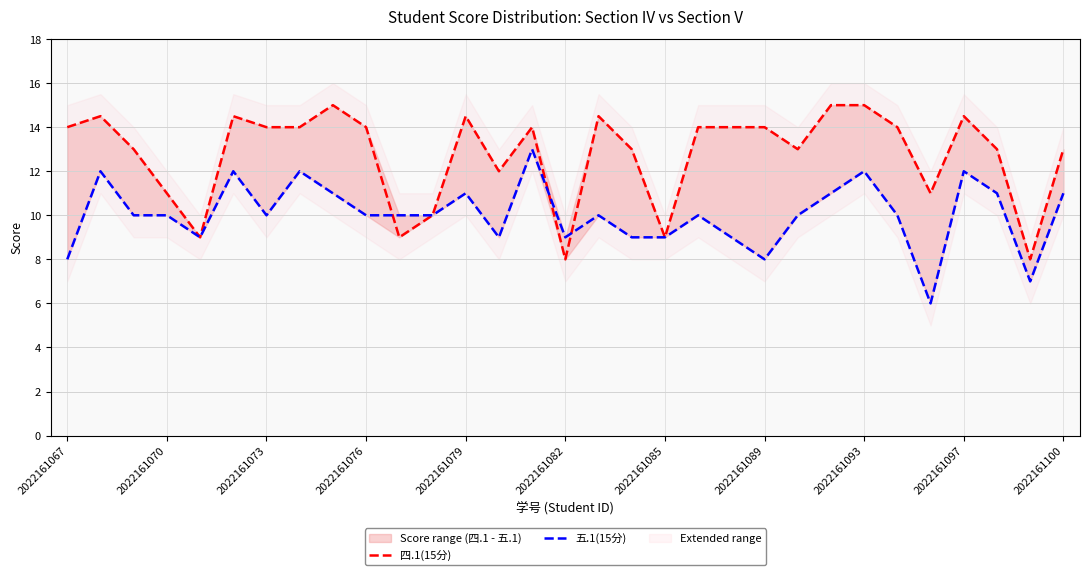

What is the sum of the 四.1(15分) values at 20 and 30?

27.0